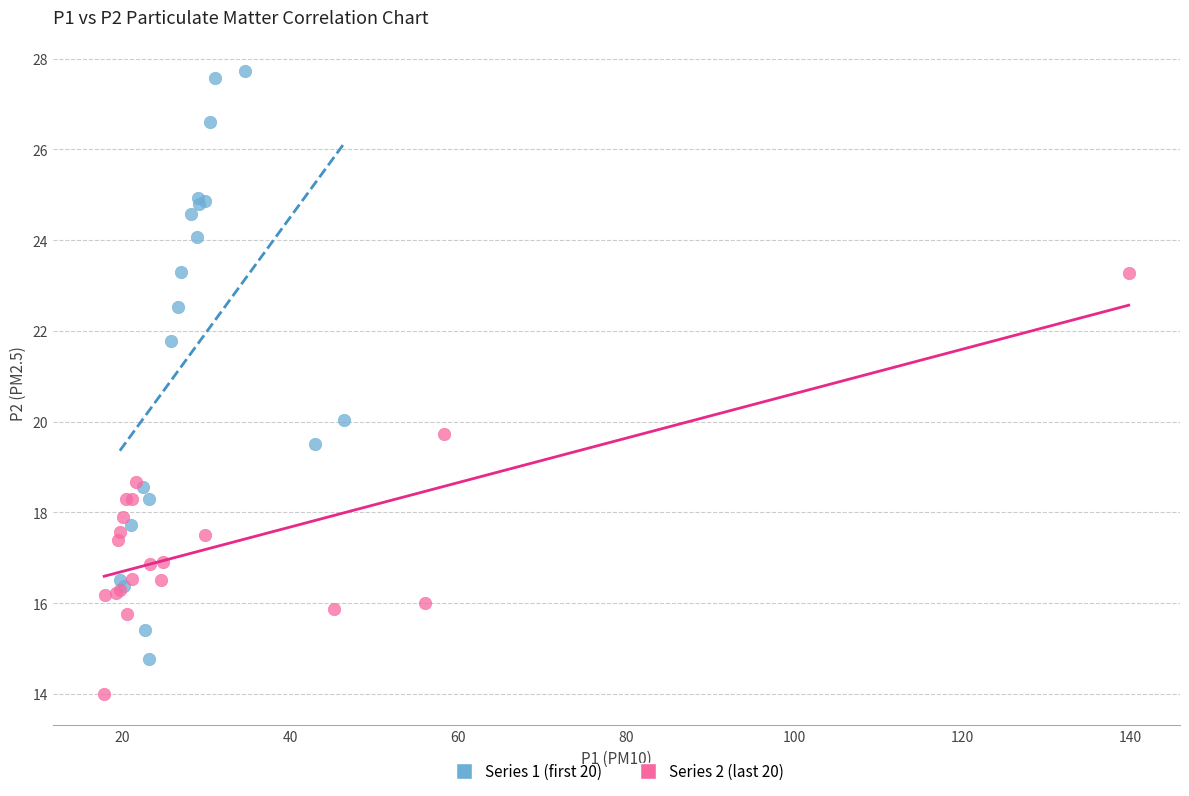

Which series contains the lowest Y value?

Series 2 (last 20)